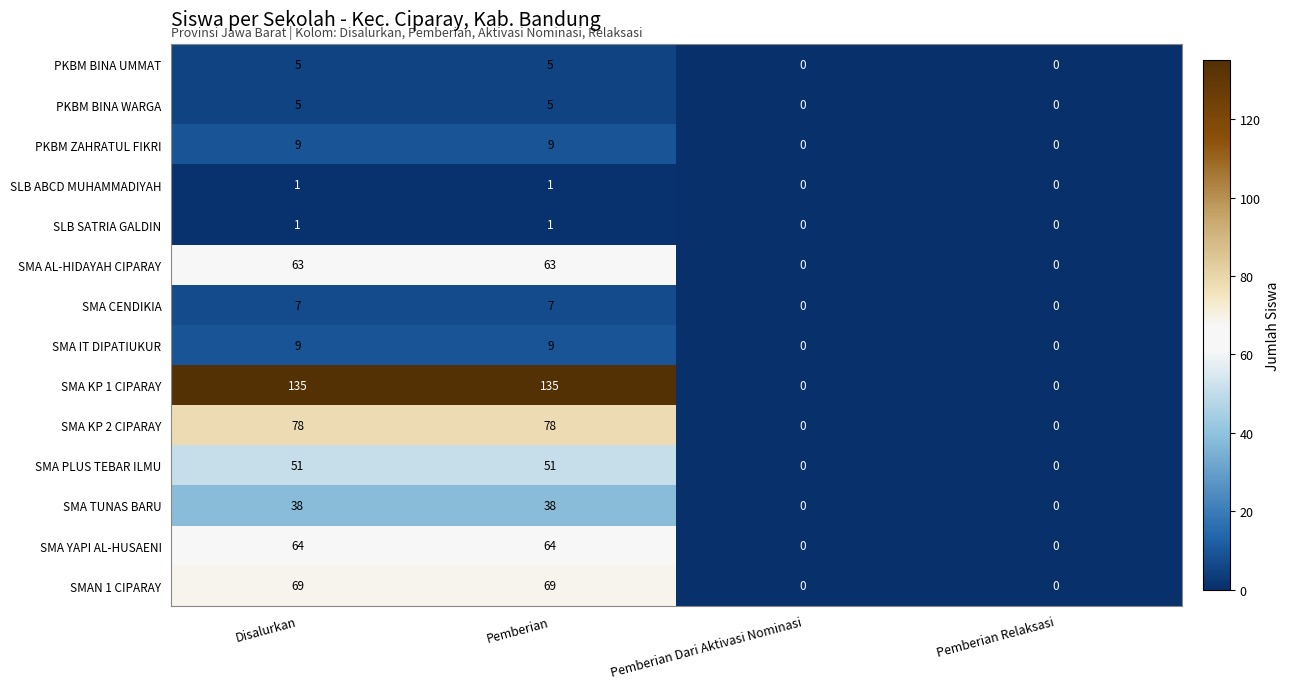

Which series has the largest total across all categories?

SMA KP 1 CIPARAY